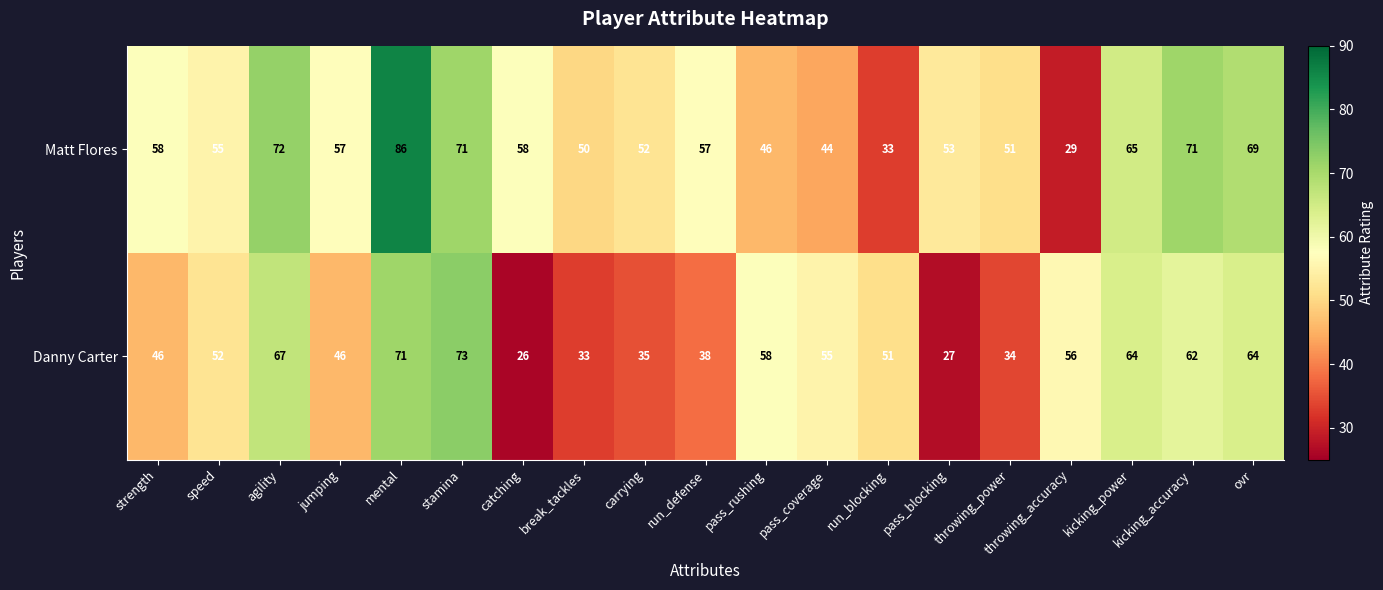

What is the total value across all series at agility?

139